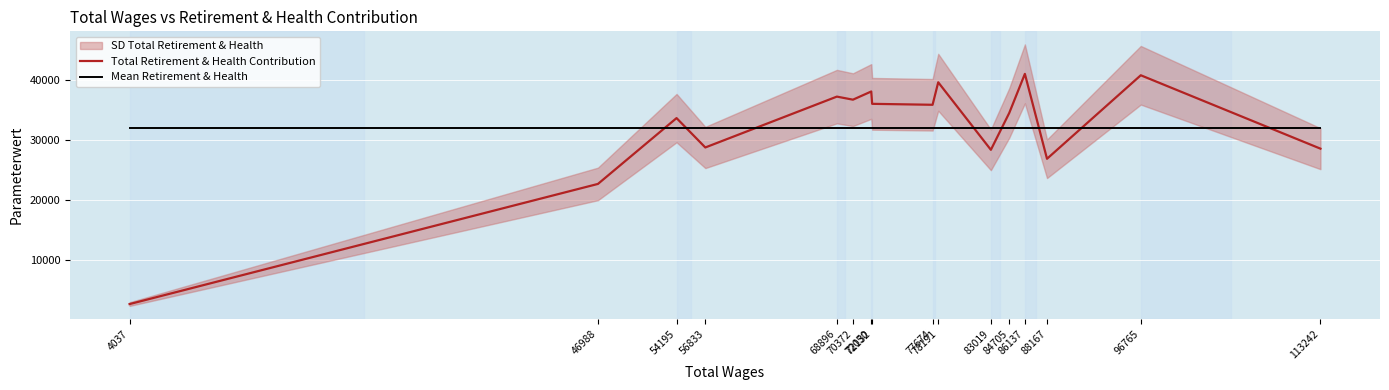

What is the minimum value for Mean Retirement & Health?

31885.9